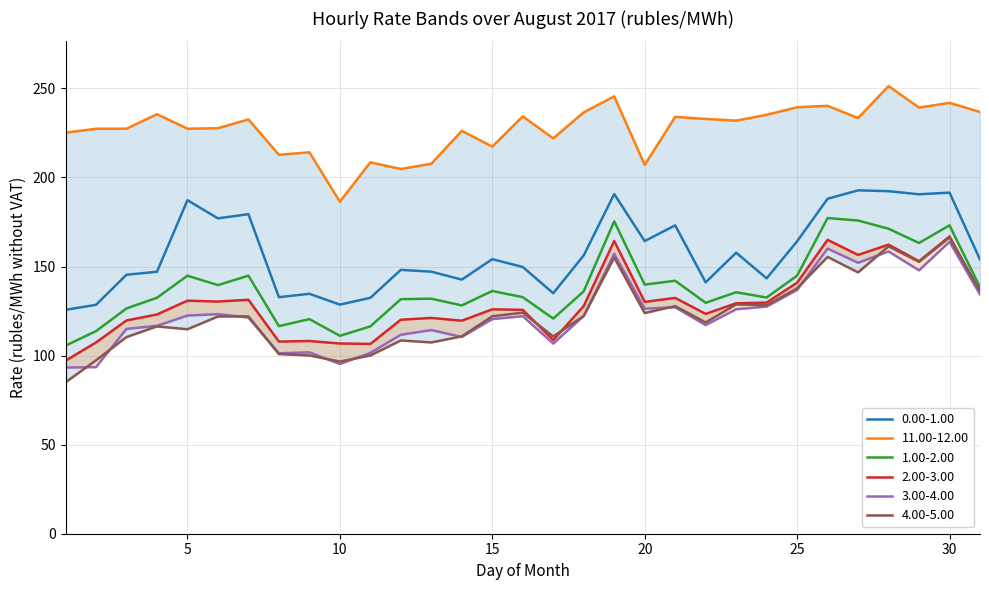

What is the value of the 11.00-12.00 point at the 25th from the left?

239.4